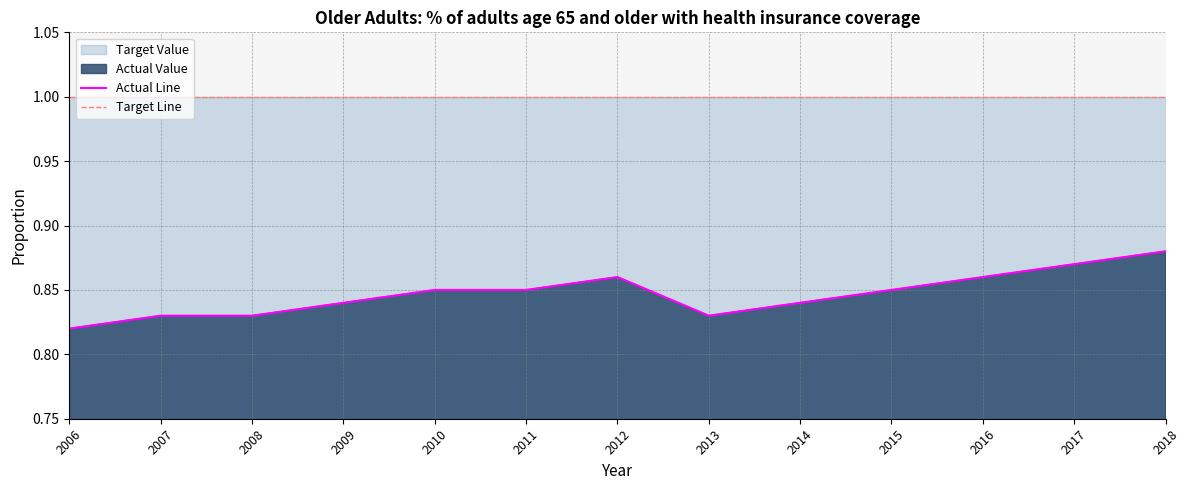

What is the greatest value displayed?

1.0